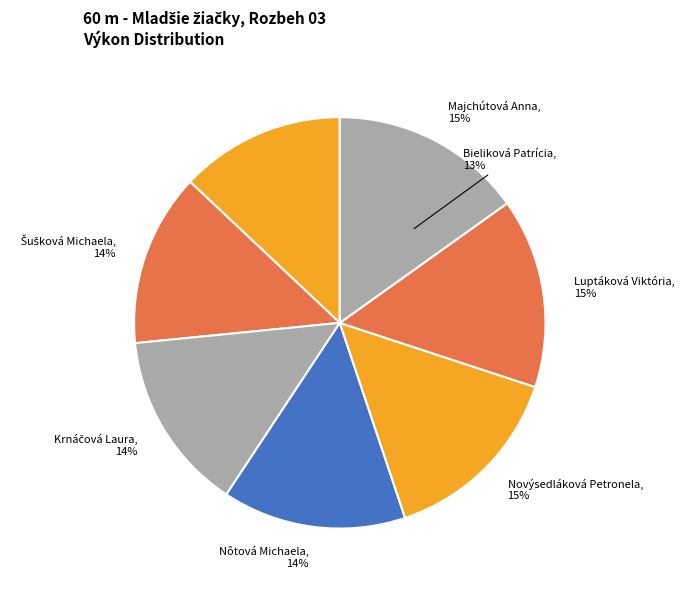

Which slice is the largest?

Majchútová Anna